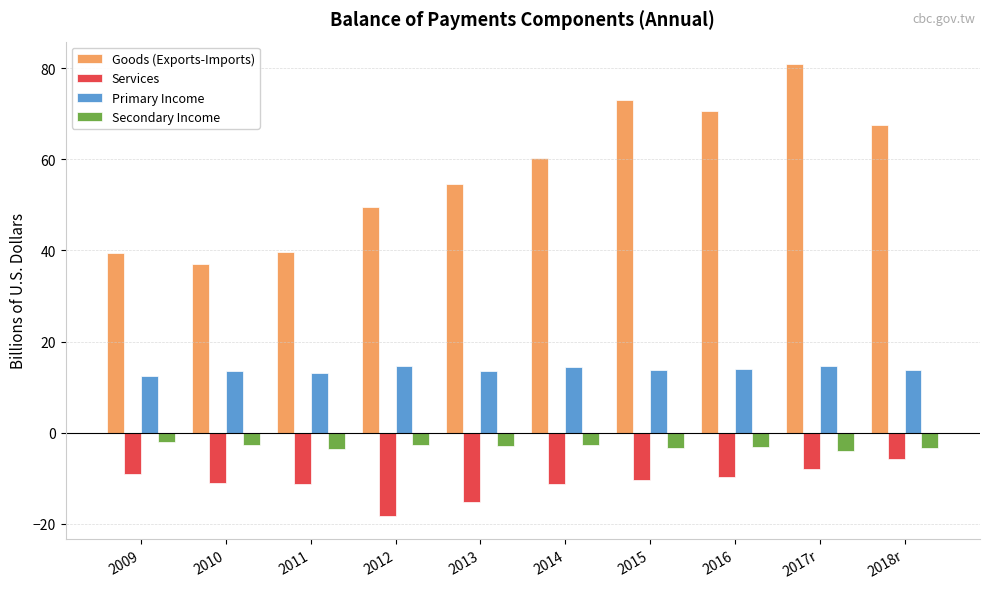

Is it true that Primary Income equals 3.6 at 2014?

False